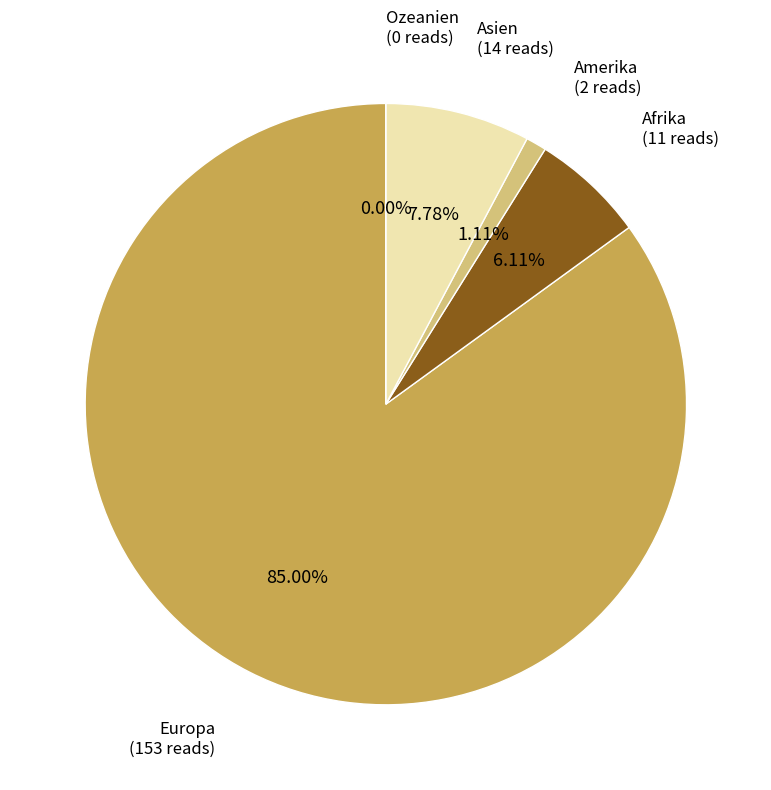

Rank the categories by value from lowest to highest.

Ozeanien, Amerika, Afrika, Asien, Europa